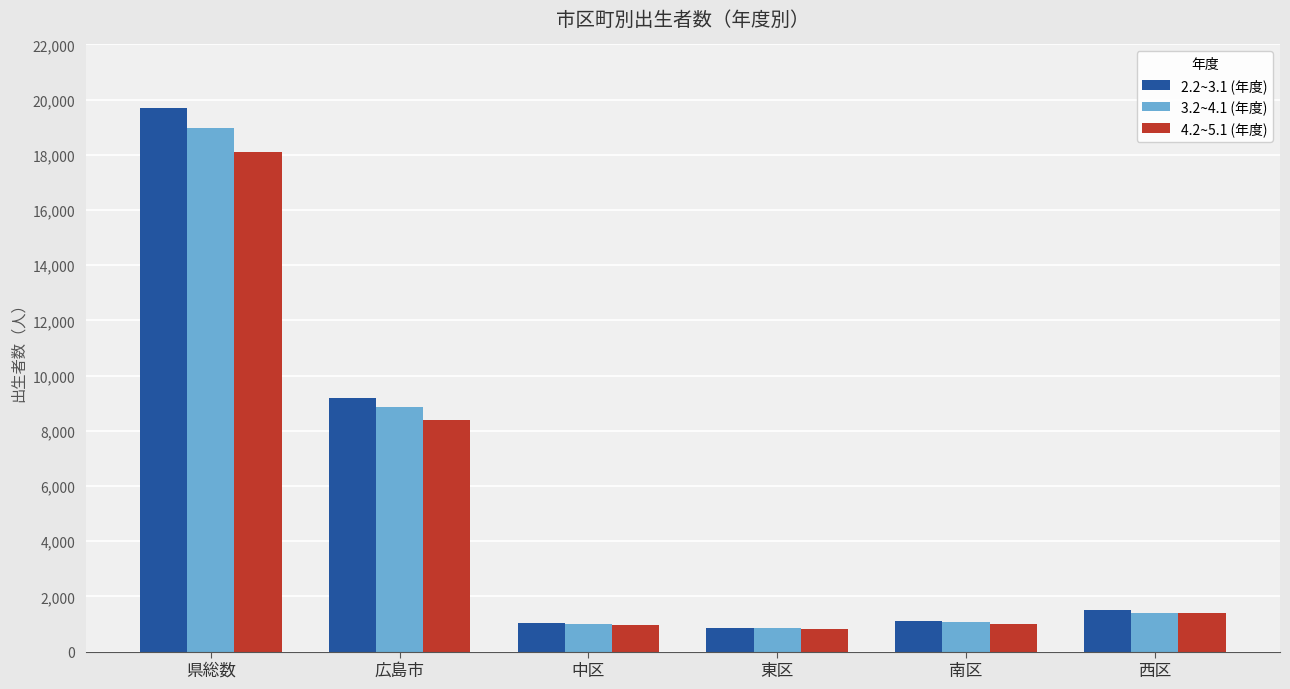

How many groups of bars are there?

6